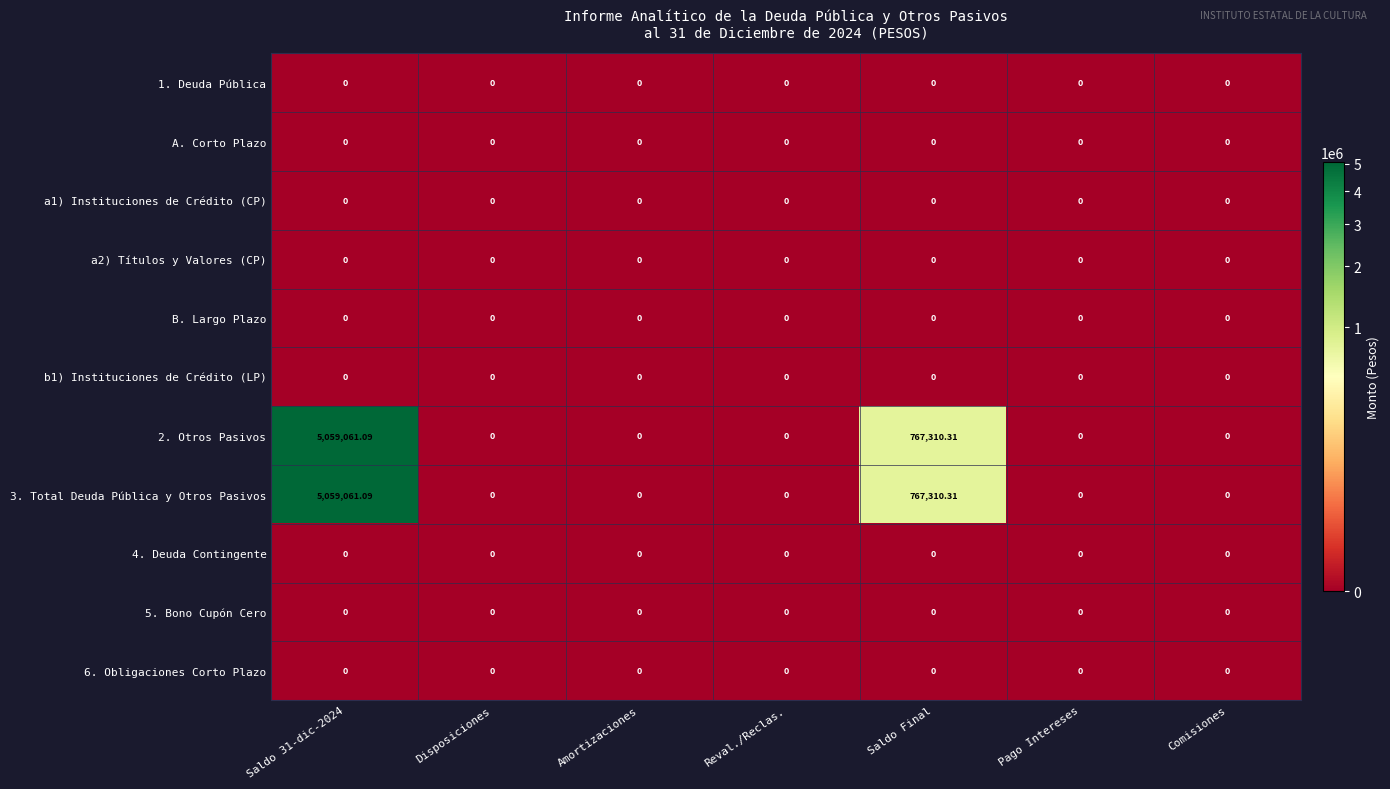

Reading left to right, what are all the values shown in this chart?

1. Deuda Pública: Saldo 31-dic-2024=0.0	Disposiciones=0.0	Amortizaciones=0.0	Reval./Reclas.=0.0	Saldo Final=0.0	Pago Intereses=0.0	Comisiones=0.0
A. Corto Plazo: Saldo 31-dic-2024=0.0	Disposiciones=0.0	Amortizaciones=0.0	Reval./Reclas.=0.0	Saldo Final=0.0	Pago Intereses=0.0	Comisiones=0.0
a1) Instituciones de Crédito (CP): Saldo 31-dic-2024=0.0	Disposiciones=0.0	Amortizaciones=0.0	Reval./Reclas.=0.0	Saldo Final=0.0	Pago Intereses=0.0	Comisiones=0.0
a2) Títulos y Valores (CP): Saldo 31-dic-2024=0.0	Disposiciones=0.0	Amortizaciones=0.0	Reval./Reclas.=0.0	Saldo Final=0.0	Pago Intereses=0.0	Comisiones=0.0
B. Largo Plazo: Saldo 31-dic-2024=0.0	Disposiciones=0.0	Amortizaciones=0.0	Reval./Reclas.=0.0	Saldo Final=0.0	Pago Intereses=0.0	Comisiones=0.0
b1) Instituciones de Crédito (LP): Saldo 31-dic-2024=0.0	Disposiciones=0.0	Amortizaciones=0.0	Reval./Reclas.=0.0	Saldo Final=0.0	Pago Intereses=0.0	Comisiones=0.0
2. Otros Pasivos: Saldo 31-dic-2024=5059061.1	Disposiciones=0.0	Amortizaciones=0.0	Reval./Reclas.=0.0	Saldo Final=767310.3	Pago Intereses=0.0	Comisiones=0.0
3. Total Deuda Pública y Otros Pasivos: Saldo 31-dic-2024=5059061.1	Disposiciones=0.0	Amortizaciones=0.0	Reval./Reclas.=0.0	Saldo Final=767310.3	Pago Intereses=0.0	Comisiones=0.0
4. Deuda Contingente: Saldo 31-dic-2024=0.0	Disposiciones=0.0	Amortizaciones=0.0	Reval./Reclas.=0.0	Saldo Final=0.0	Pago Intereses=0.0	Comisiones=0.0
5. Bono Cupón Cero: Saldo 31-dic-2024=0.0	Disposiciones=0.0	Amortizaciones=0.0	Reval./Reclas.=0.0	Saldo Final=0.0	Pago Intereses=0.0	Comisiones=0.0
6. Obligaciones Corto Plazo: Saldo 31-dic-2024=0.0	Disposiciones=0.0	Amortizaciones=0.0	Reval./Reclas.=0.0	Saldo Final=0.0	Pago Intereses=0.0	Comisiones=0.0